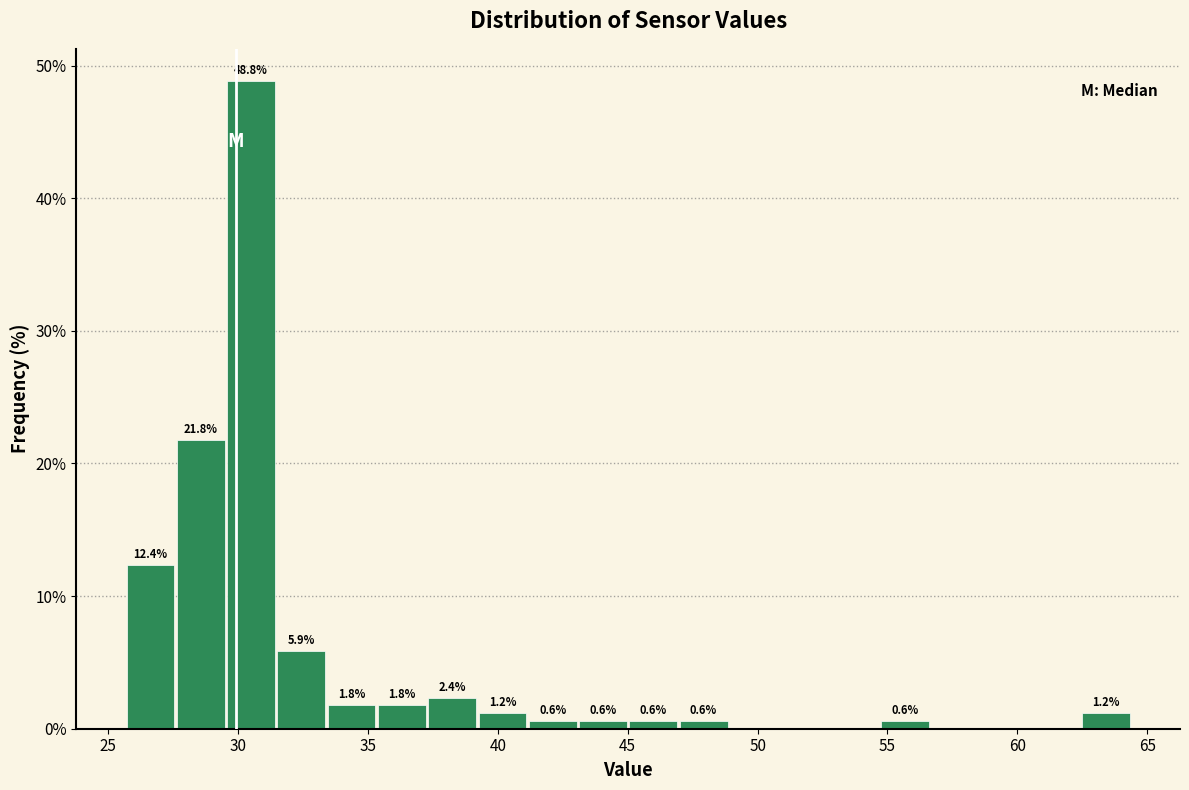

Around what value on the x-axis is the tallest bar? Give the approximate position of its centre, as read against the axis.

30.5